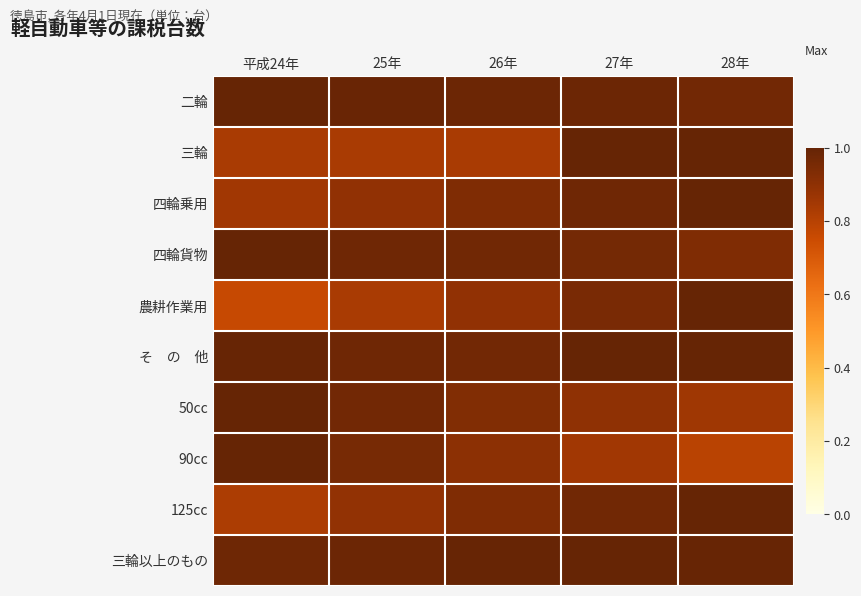

At which category is the sum across all series the highest?

27年